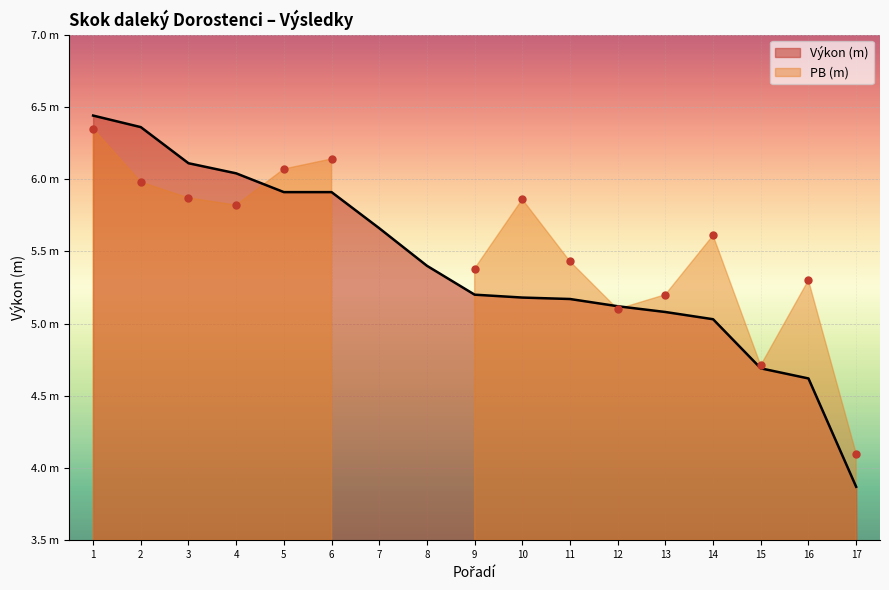

Count the number of values greater than 5.

14